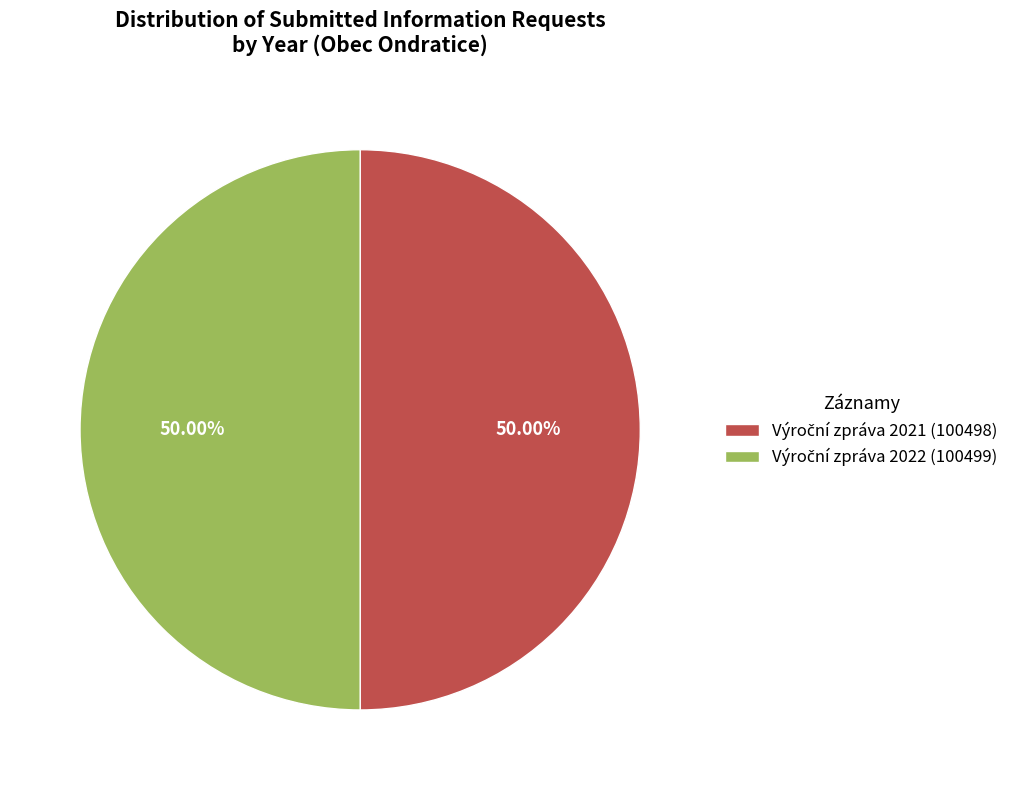

How many slices are in this pie chart?

2